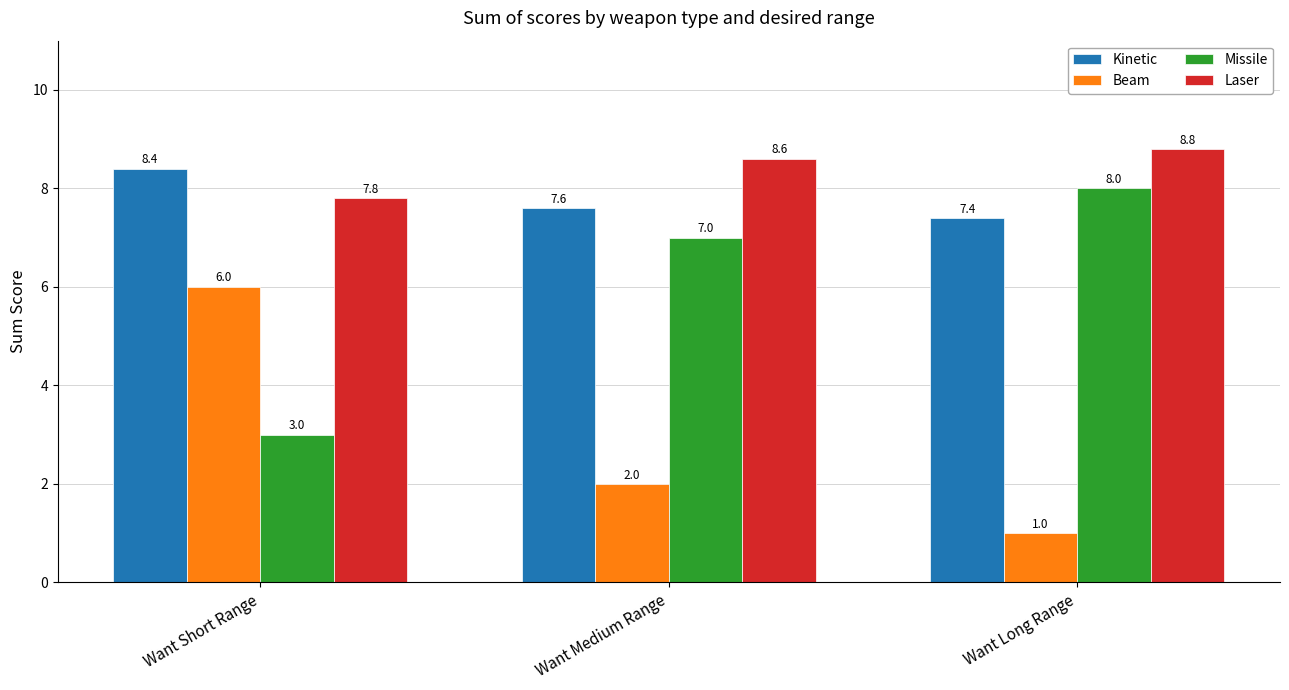

What is the difference between the highest and lowest values at Want Long Range?

7.8